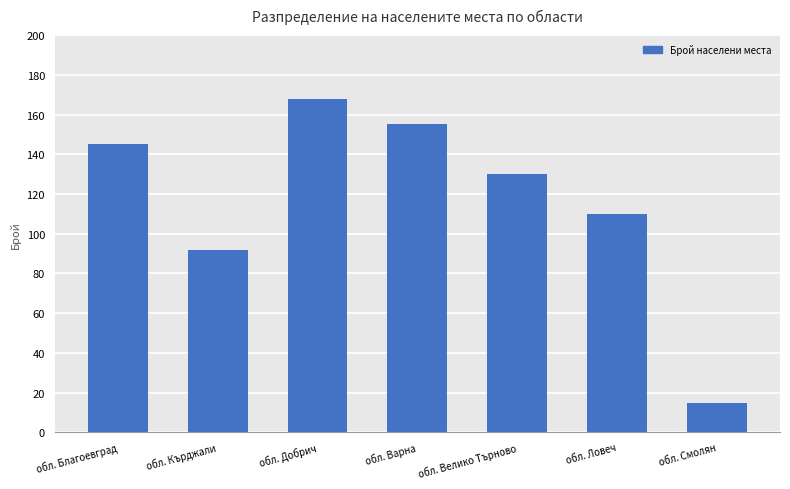

Count the number of data series in this chart.

1